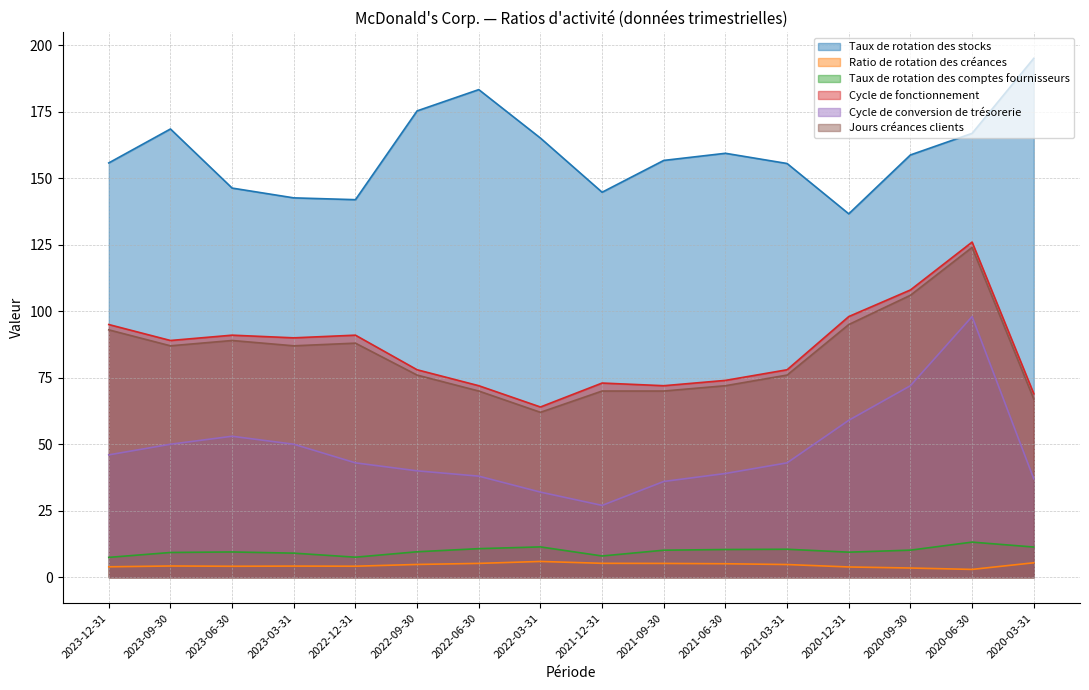

At which label is Taux de rotation des stocks closest to 165?

2022-03-31